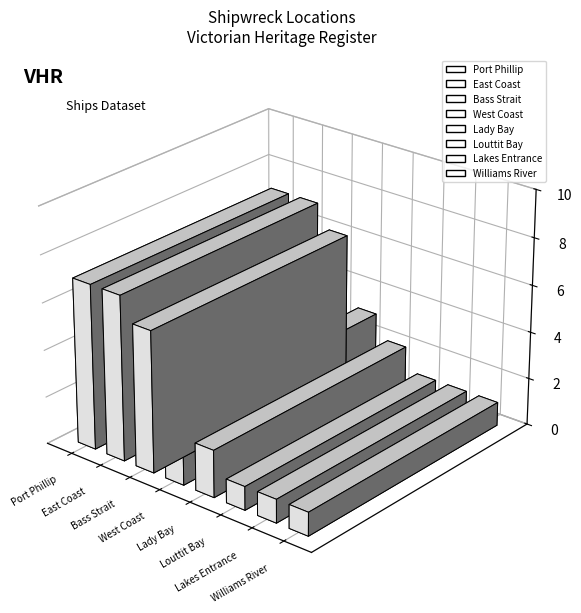

What is the label of the 1st bar from the left?

Port Phillip